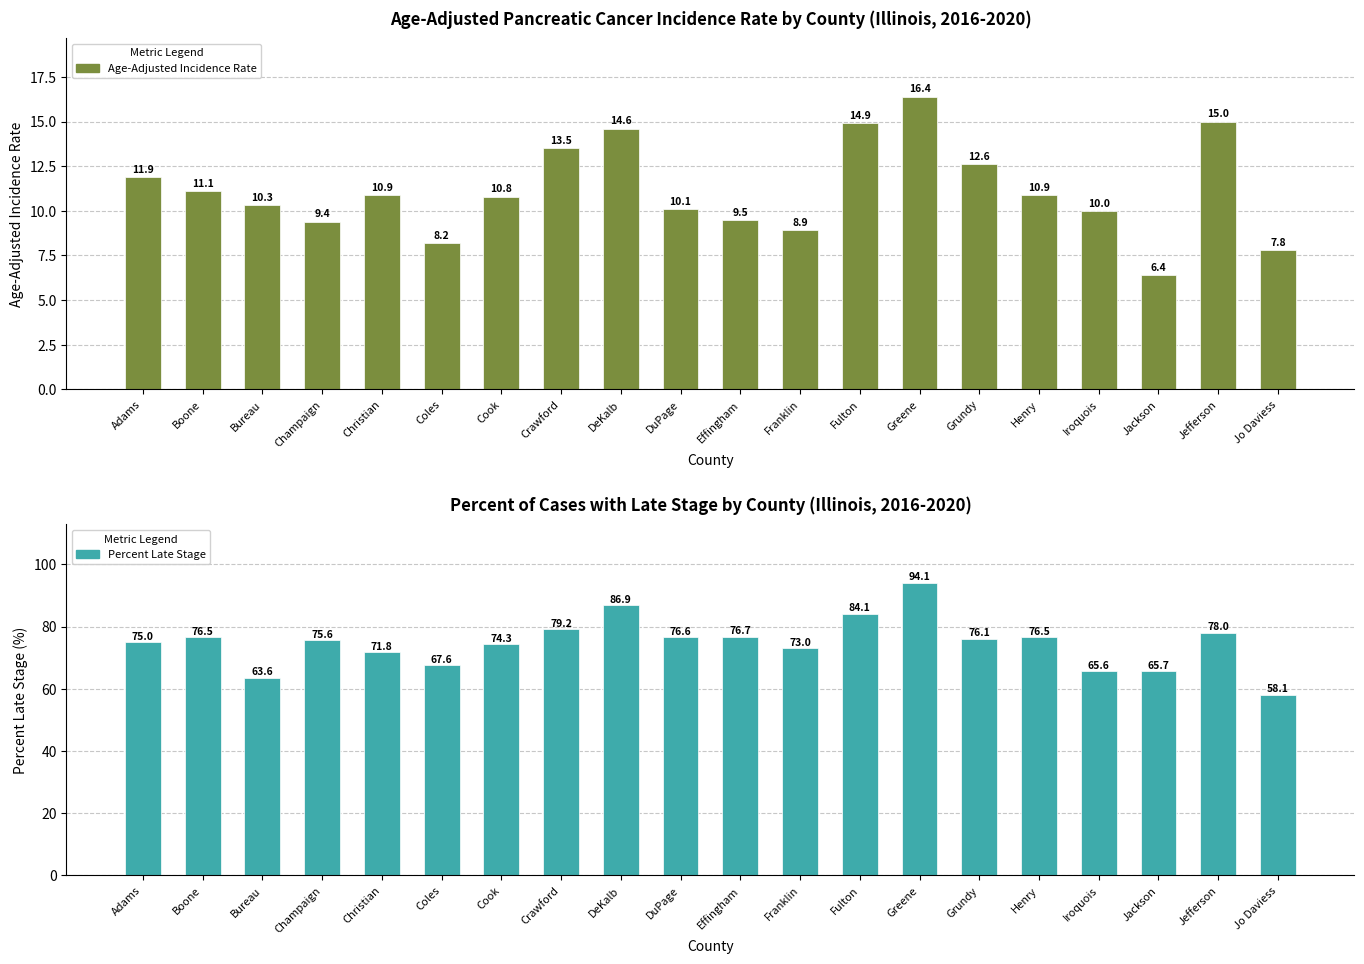

How many values in the Percent Late Stage series exceed 76?

10